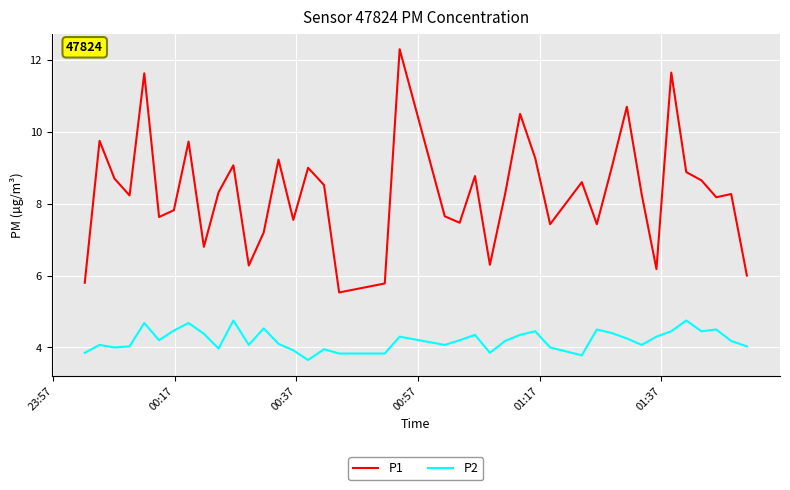

What is the greatest value displayed?

12.3